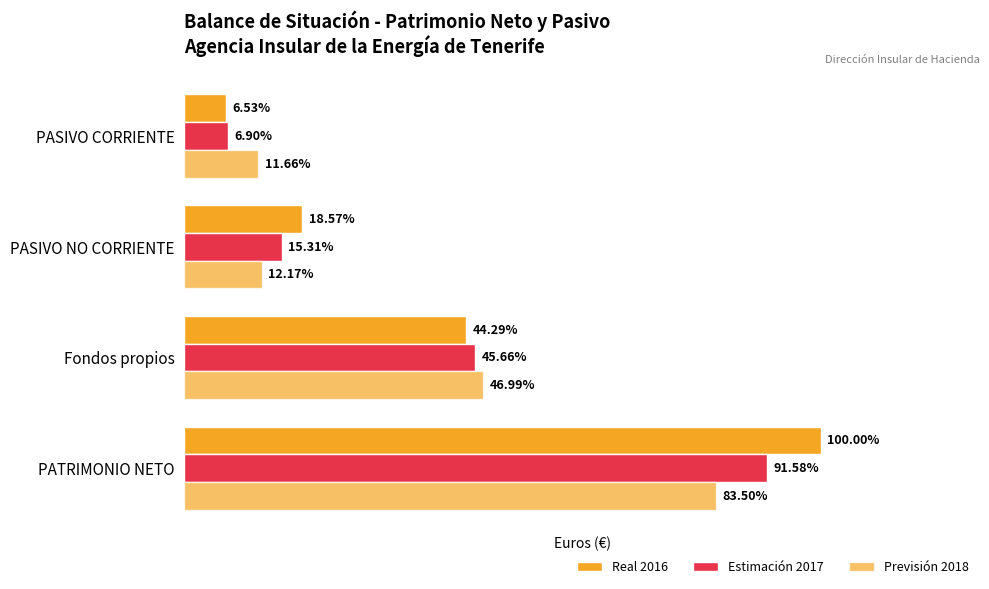

Rank the series by their maximum value, from highest to lowest.

Real 2016, Estimación 2017, Previsión 2018